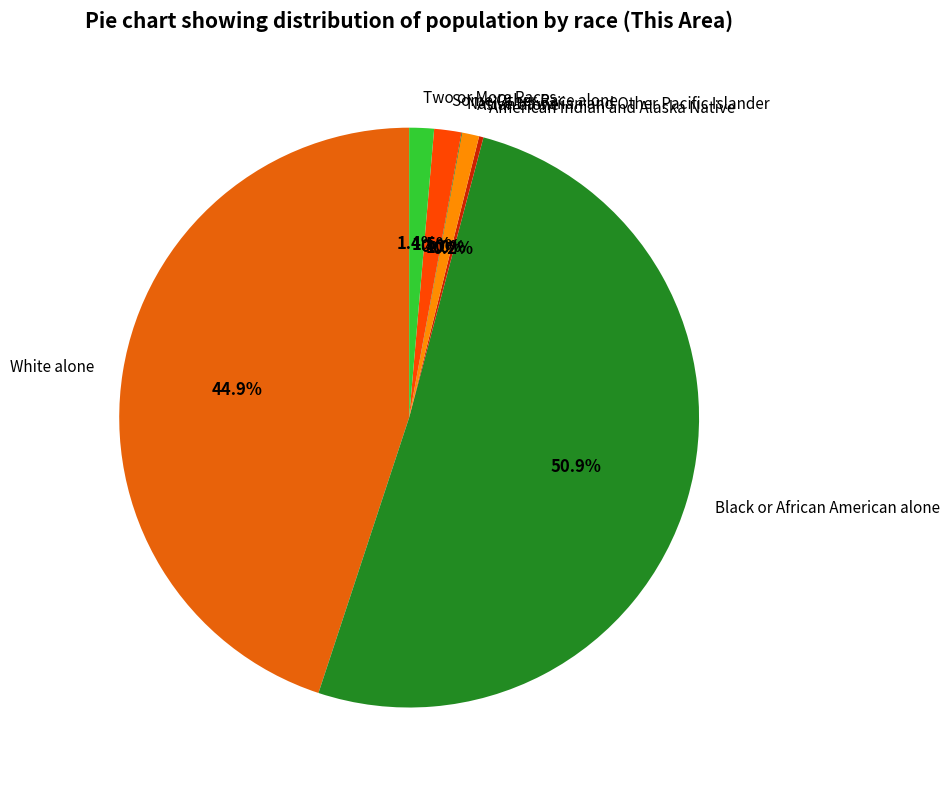

To the nearest percent, what is the difference between the largest and smallest slice percentages?

51%